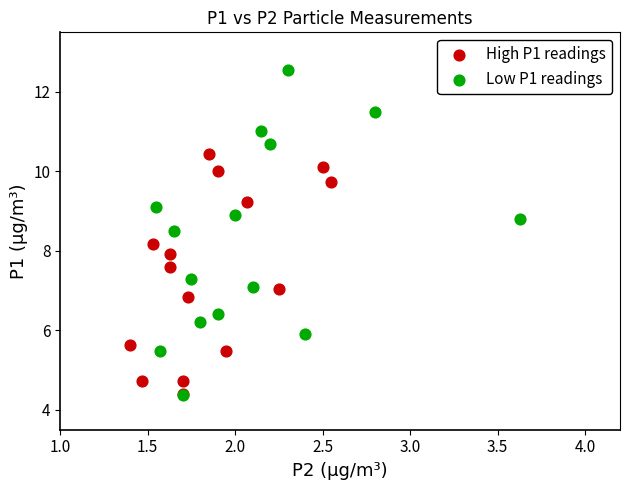

Which series contains the highest Y value?

Low P1 readings